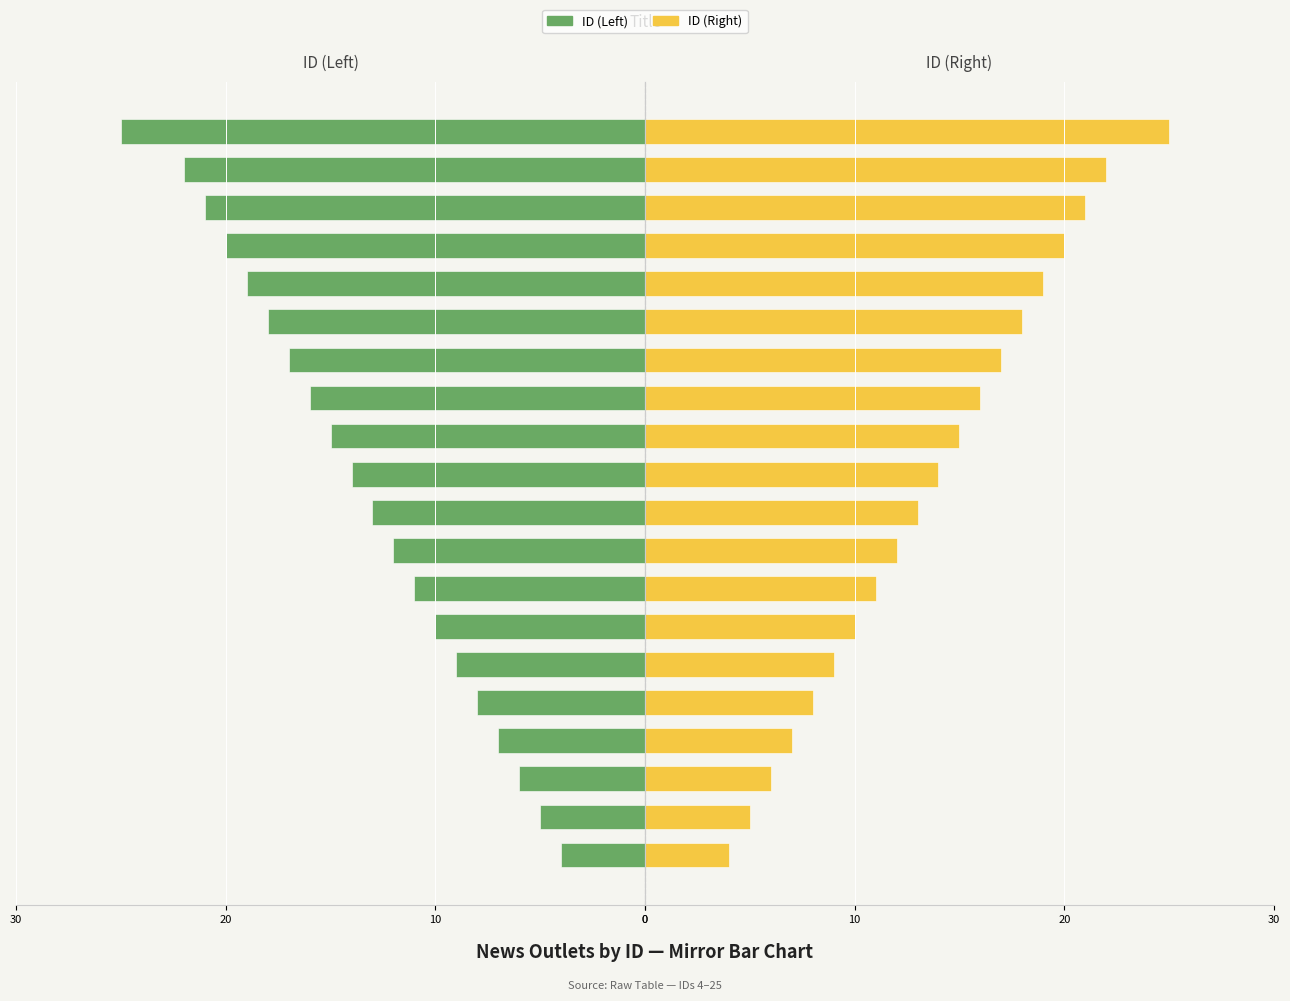

Between PR Watcher and Operation News, which is larger?

Operation News